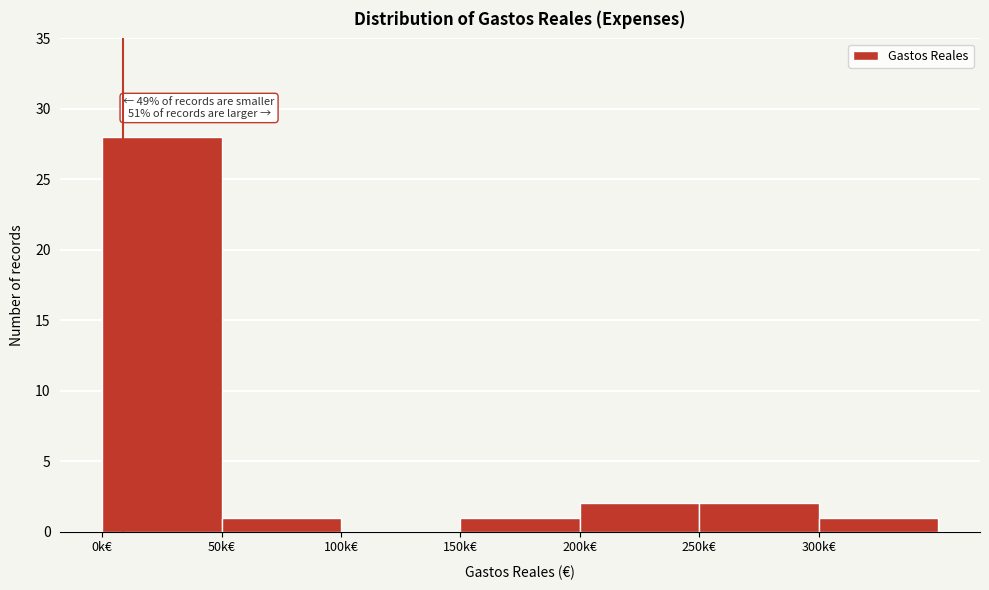

Reading right to left, transcribe all the data shown in this chart.

300k€=1	250k€=2	200k€=2	150k€=1	100k€=0	50k€=1	0k€=28